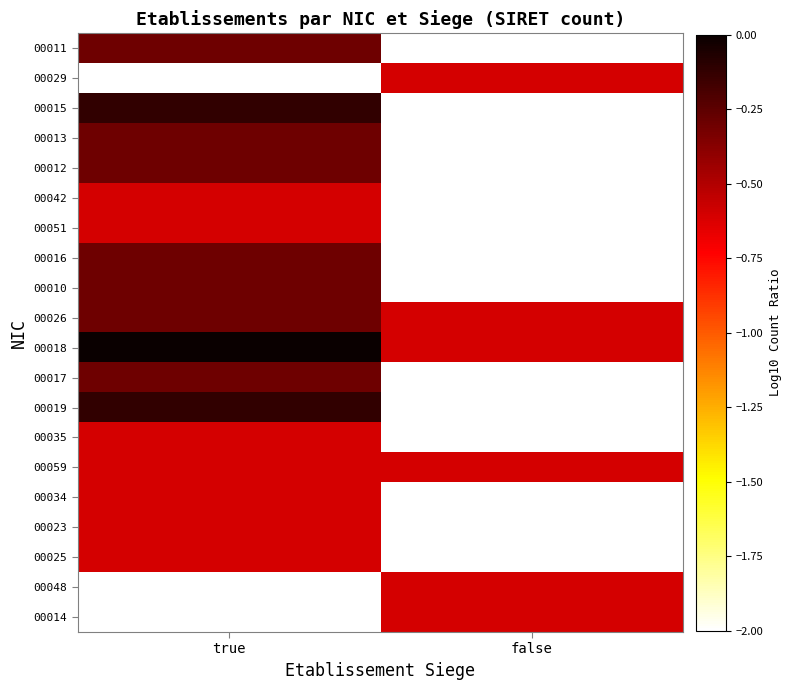

Rank the series by their maximum value, from lowest to highest.

00011, 00029, 00042, 00051, 00035, 00059, 00034, 00023, 00025, 00013, 00012, 00016, 00010, 00026, 00017, 00015, 00019, 00018, 00048, 00014